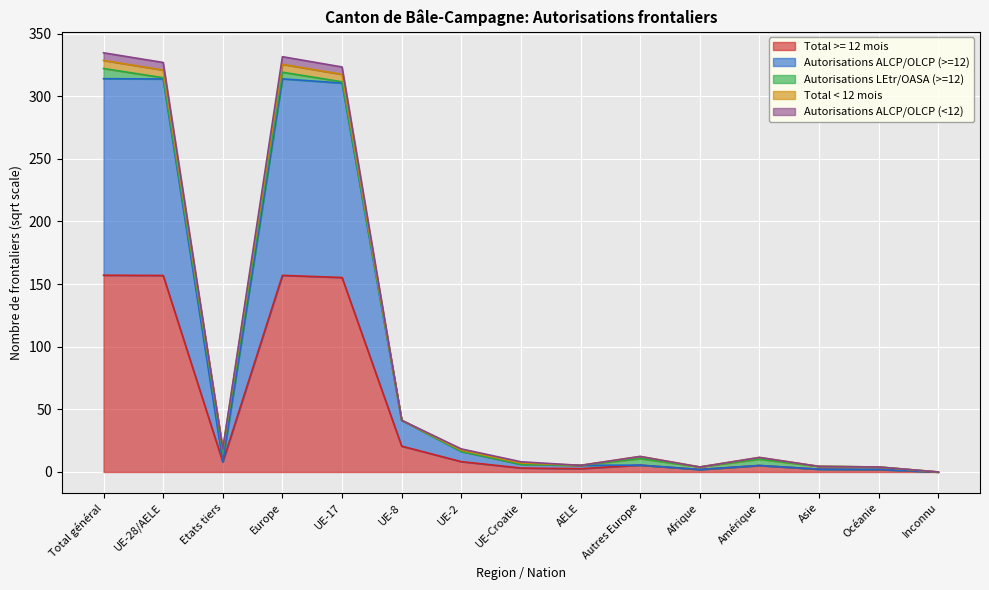

At which label is Total >= 12 mois closest to 78?

UE-8